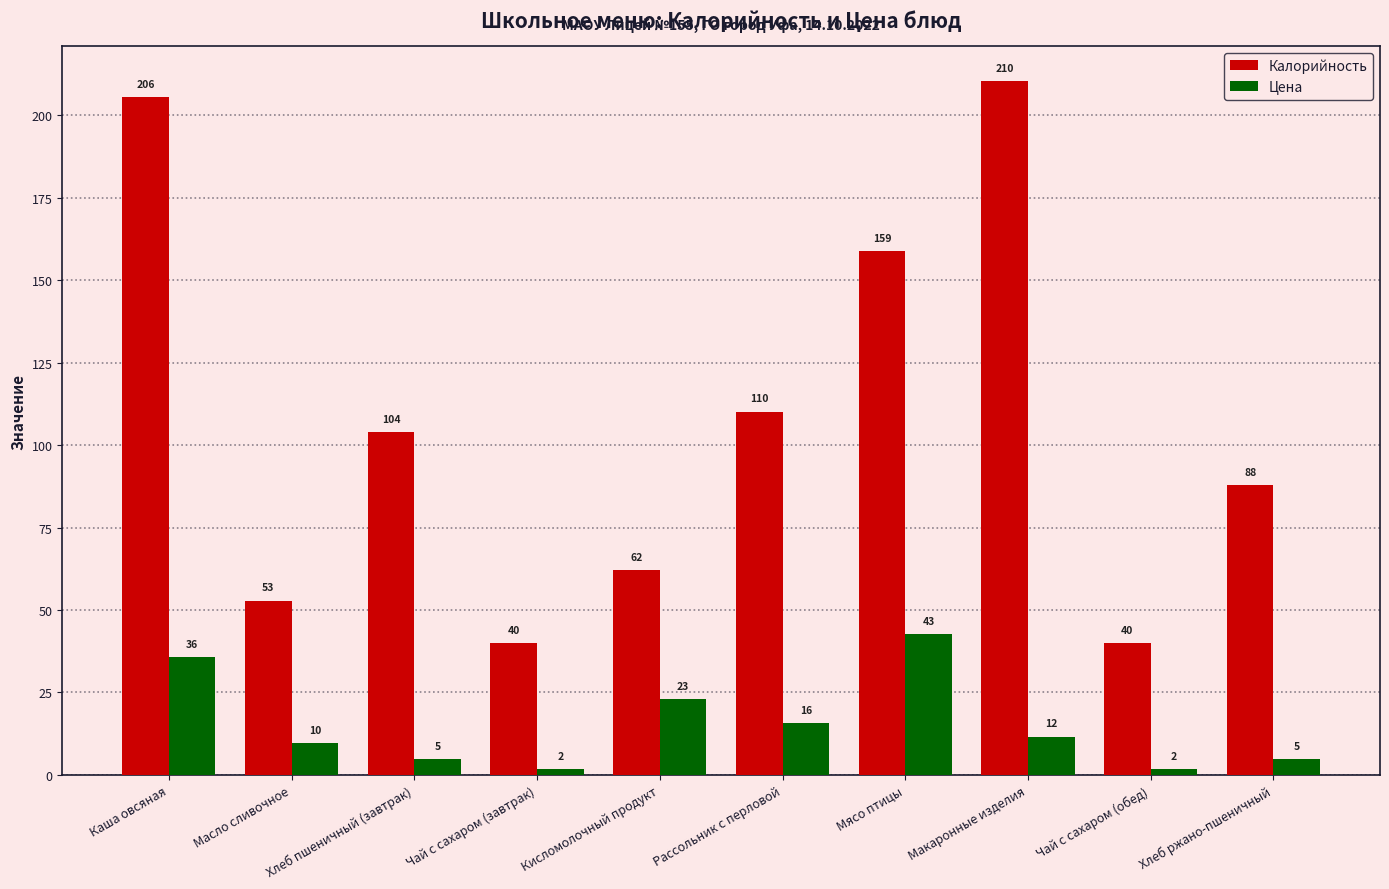

What is the greatest value displayed?

210.5